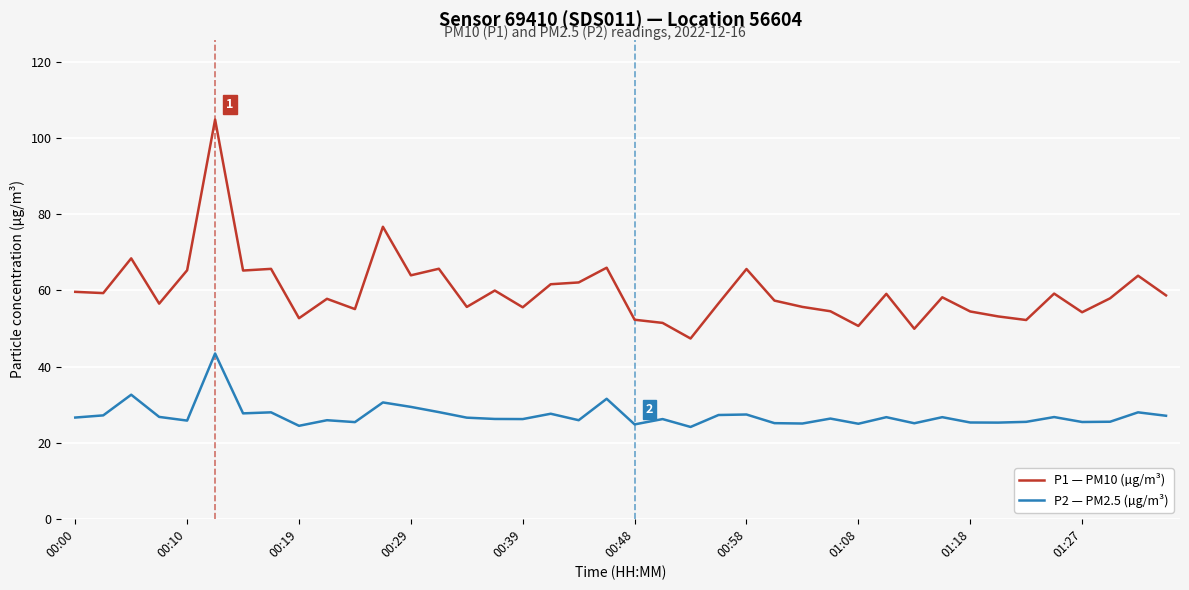

Which series has the largest total across all categories?

P1 — PM10 (µg/m³)